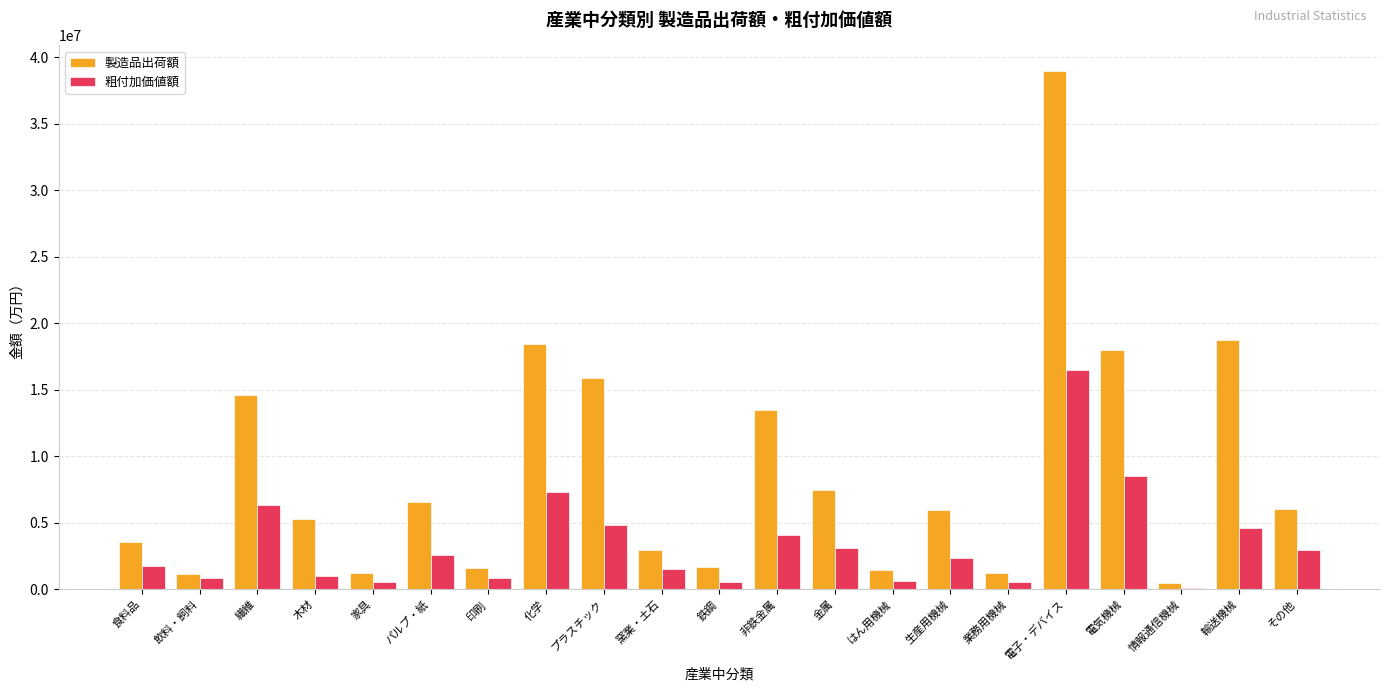

How many groups of bars are there?

21